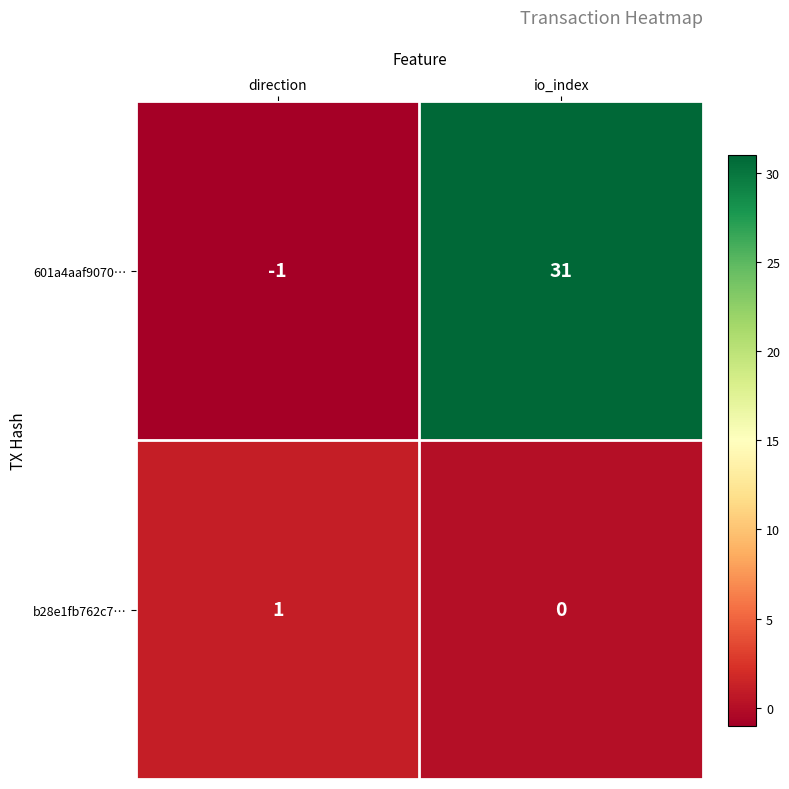

What is the average value of the 601a4aaf9070… series?

15